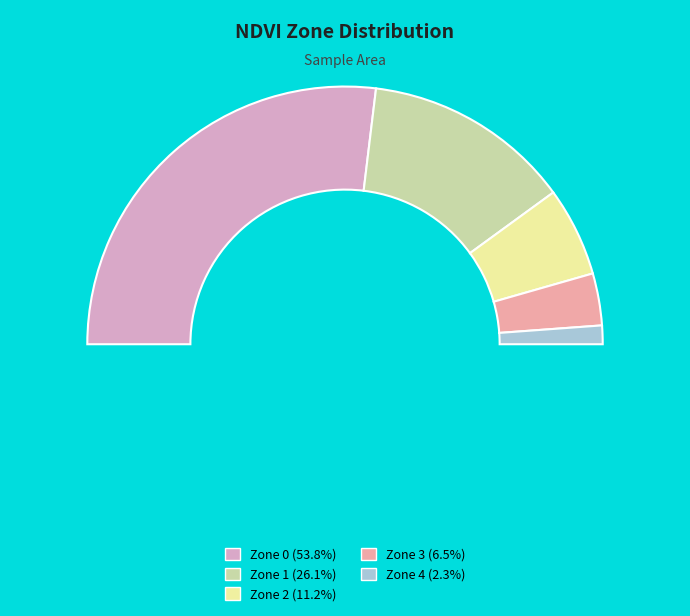

To the nearest percent, what is the average slice percentage?

20%